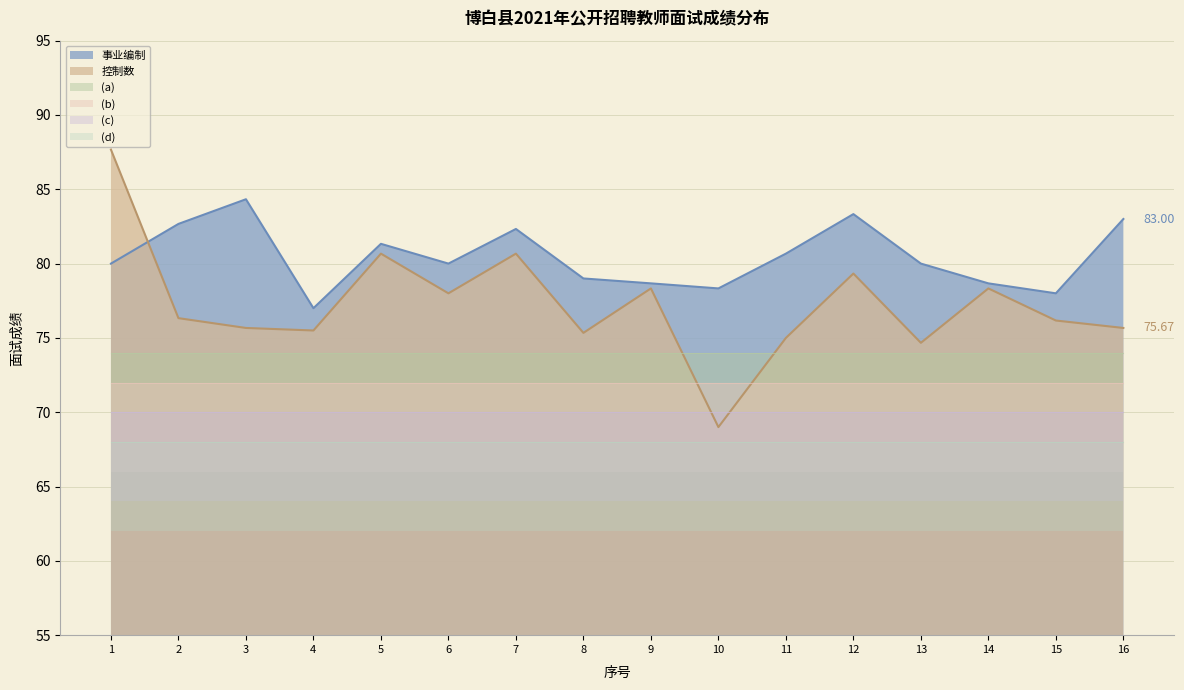

Reading left to right, what are all the values shown in this chart?

事业编制: 80.0	82.7	84.3	77.0	81.3	80.0	82.3	79.0	78.7	78.3	80.7	83.3	80.0	78.7	78.0	83.0
控制数: 87.7	76.3	75.7	75.5	80.7	78.0	80.7	75.3	78.3	69.0	75.0	79.3	74.7	78.3	76.2	75.7